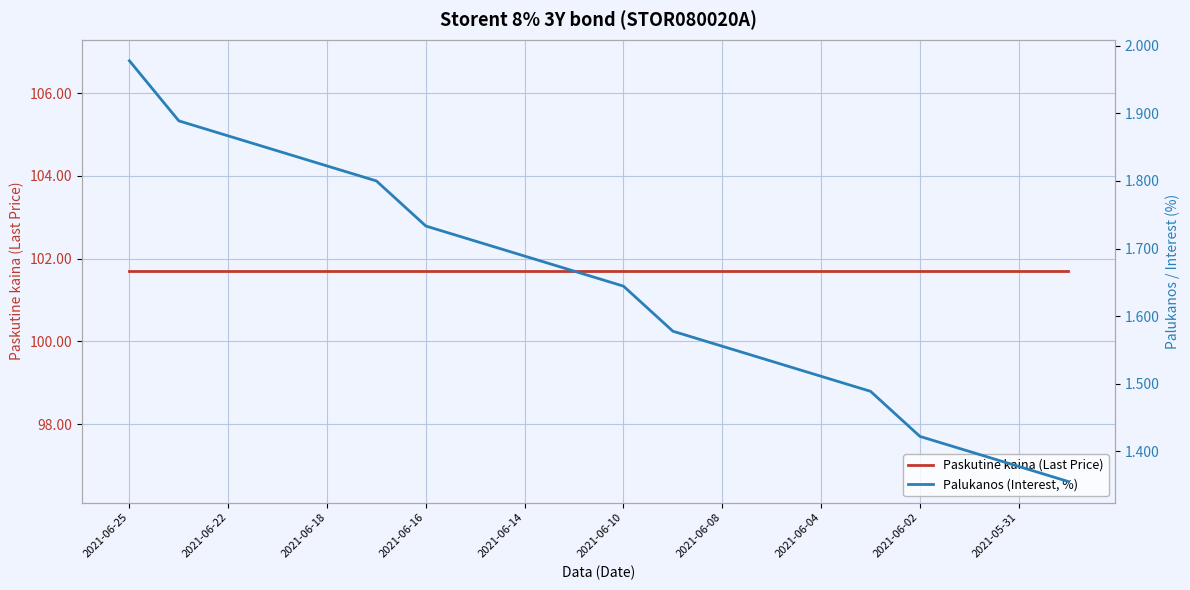

How many lines are shown in the chart?

2